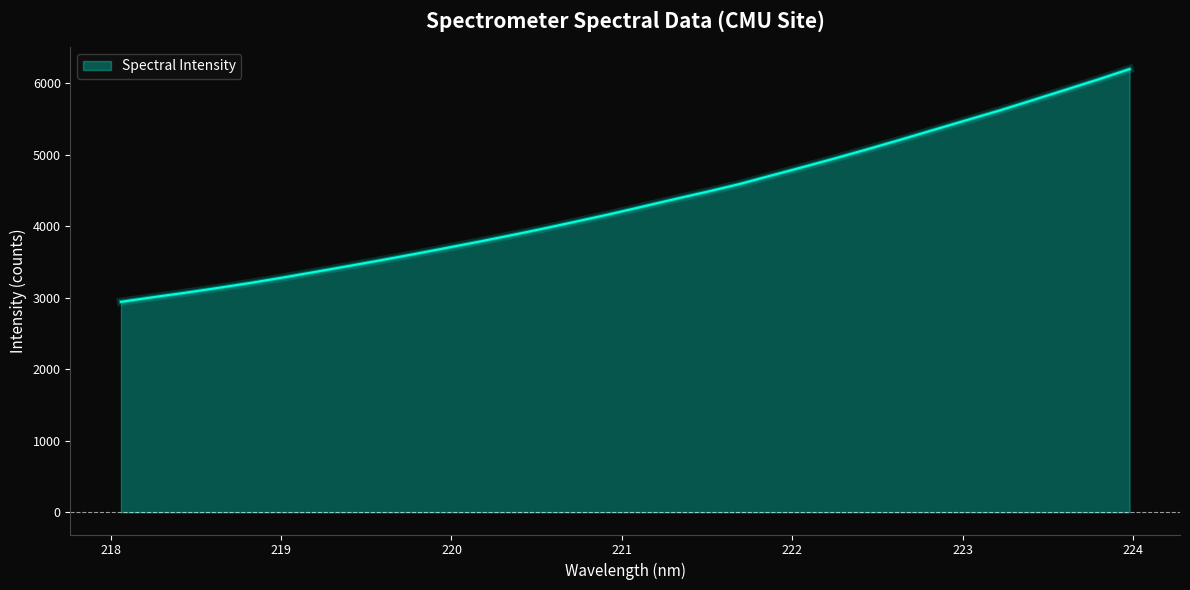

What is the minimum value shown in the chart?

2944.1